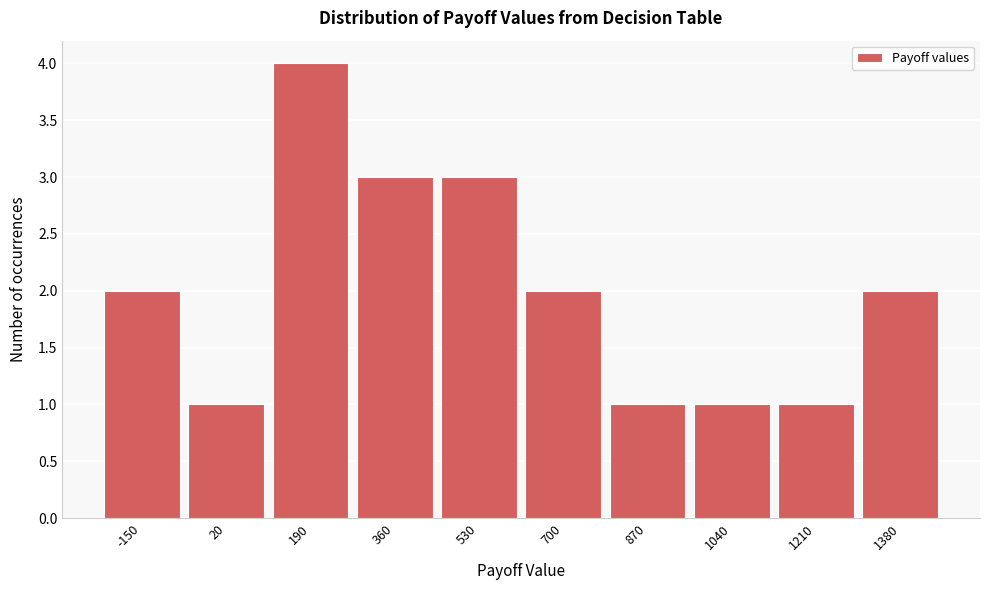

Reading left to right, what are all the values shown in this chart?

-150=2	20=1	190=4	360=3	530=3	700=2	870=1	1040=1	1210=1	1380=2